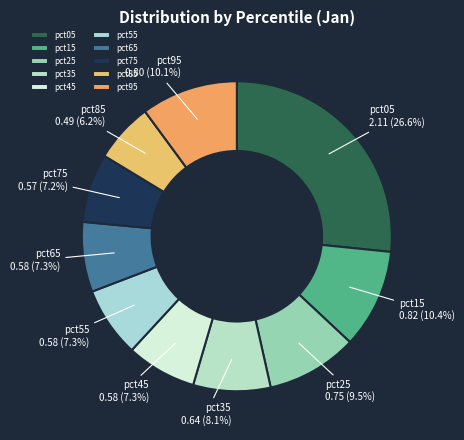

To the nearest percent, what is the average slice percentage?

10%